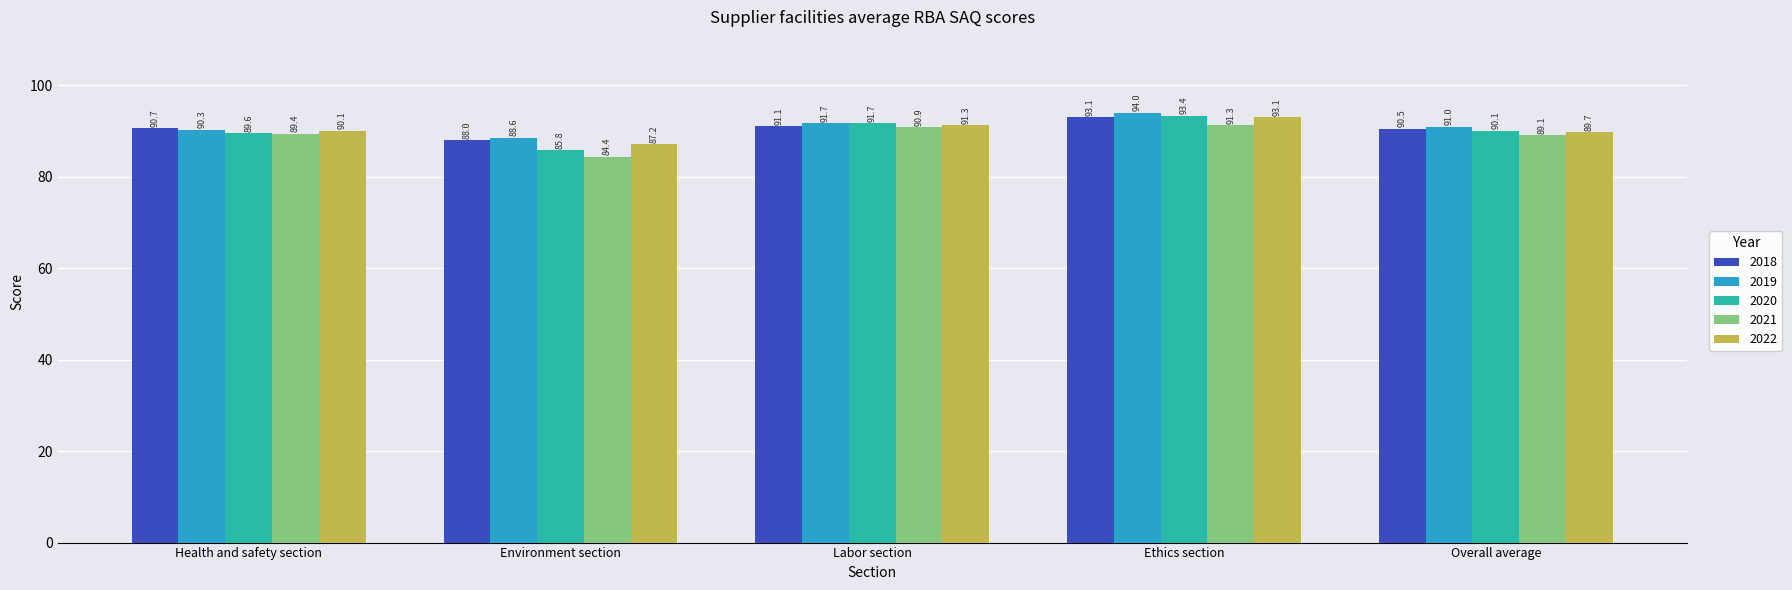

What is the lowest value of the 2018 series?

88.0